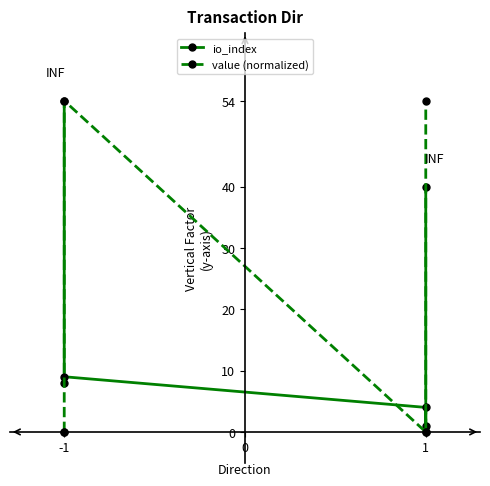

How many lines are shown in the chart?

2